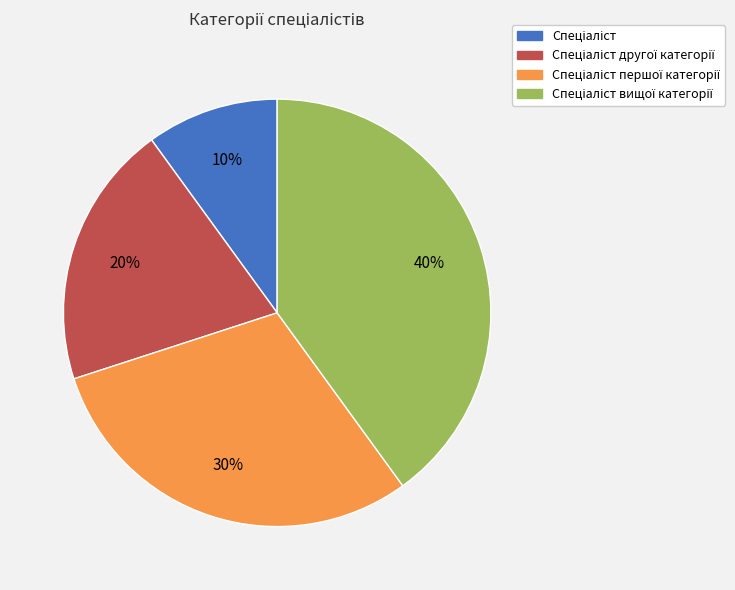

How many segments does this pie chart have?

4